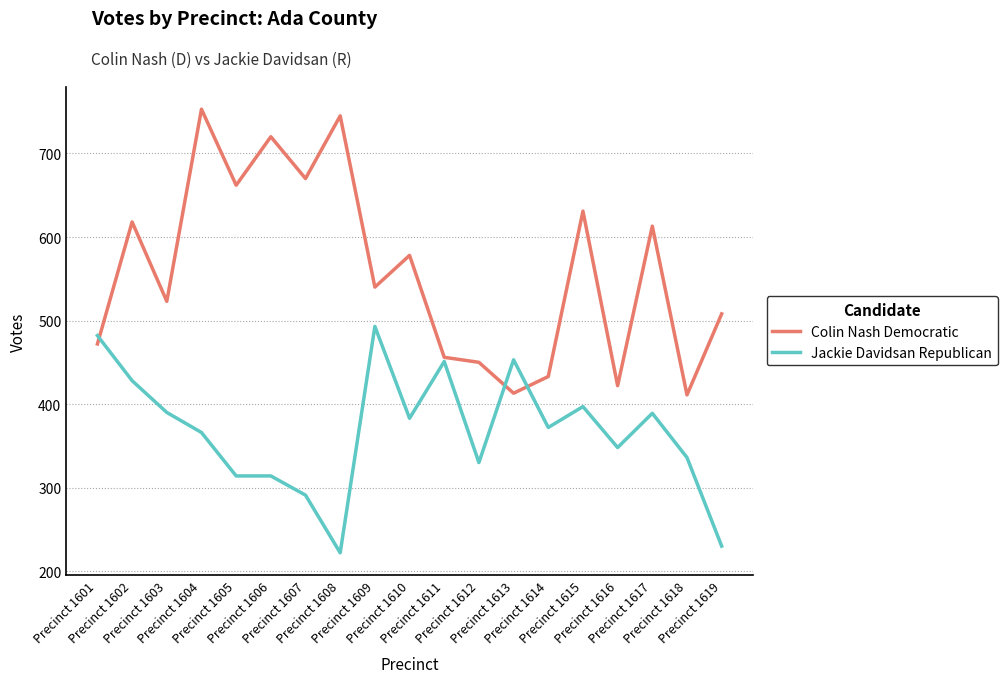

How many times do Jackie Davidsan Republican and Colin Nash Democratic cross each other?

3